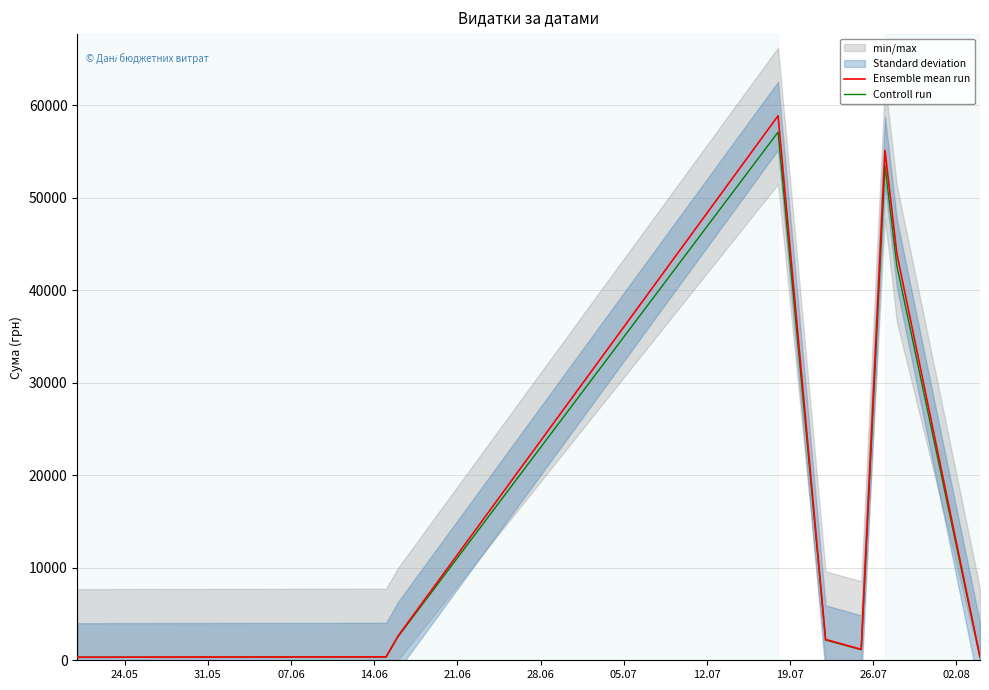

What position from the left is 21.06?

5